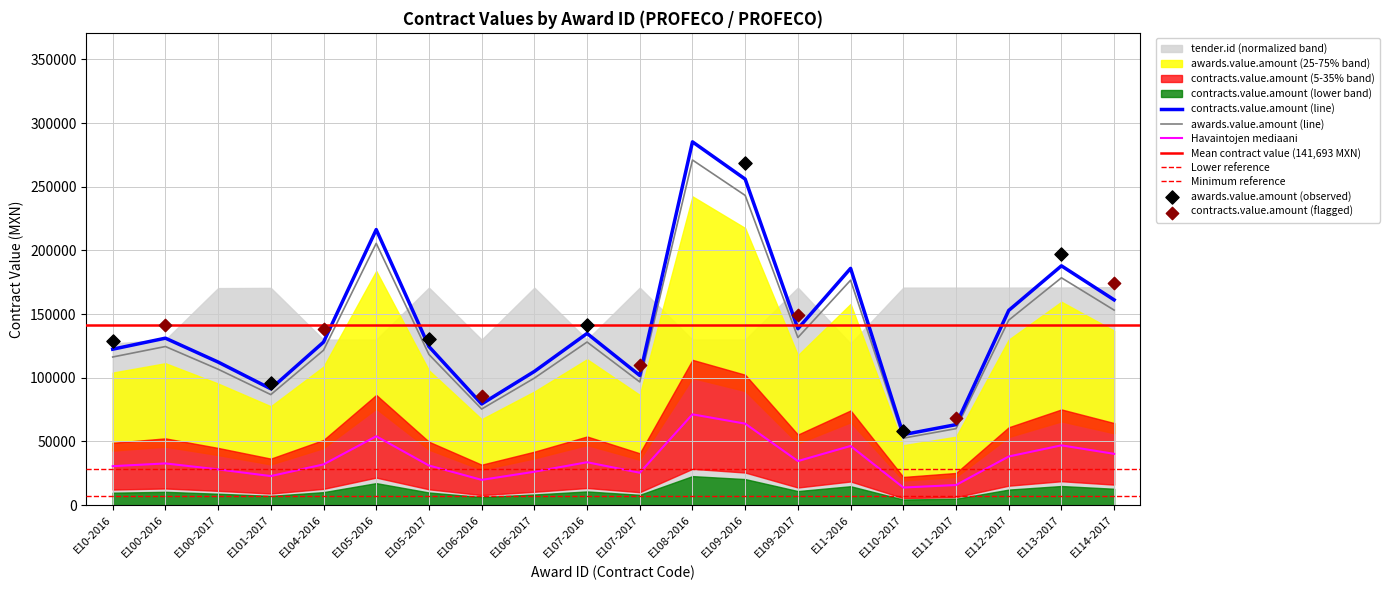

Which series has the largest total across all categories?

contracts.value.amount